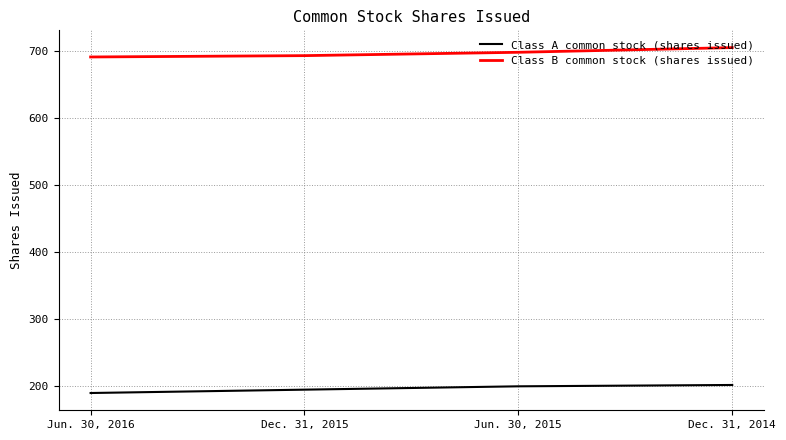

How many lines are shown in the chart?

2